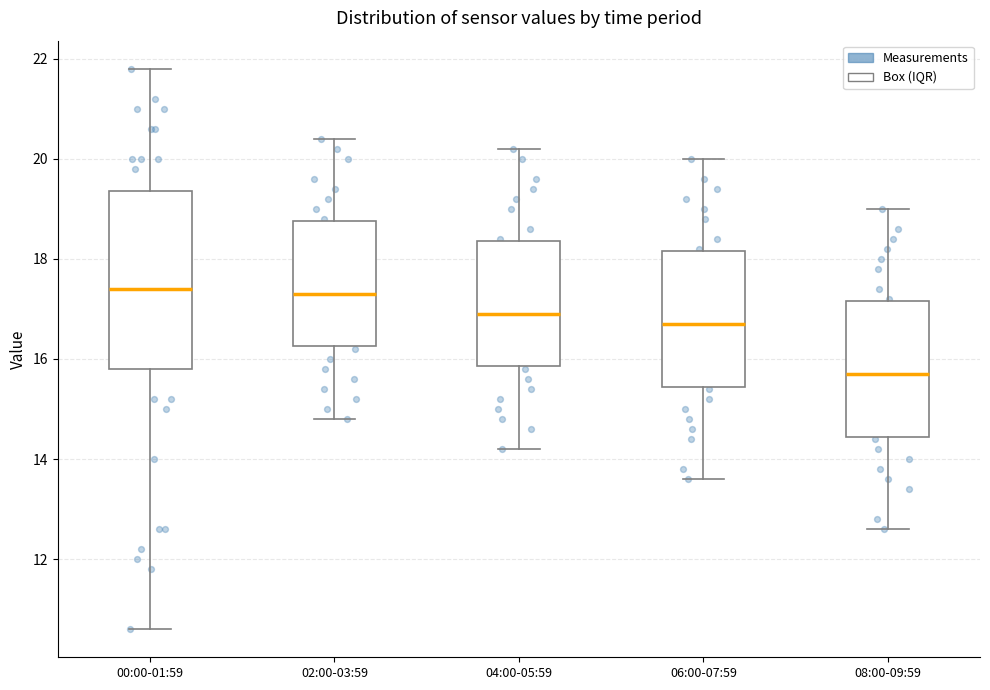

Which box's median line is the lowest?

08:00-09:59